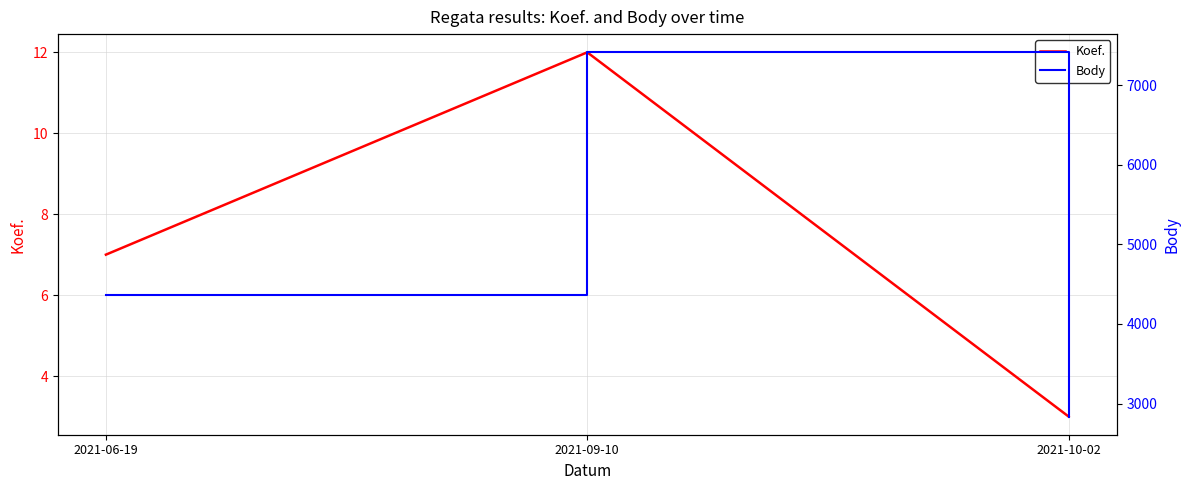

What is the minimum value shown in the chart?

3